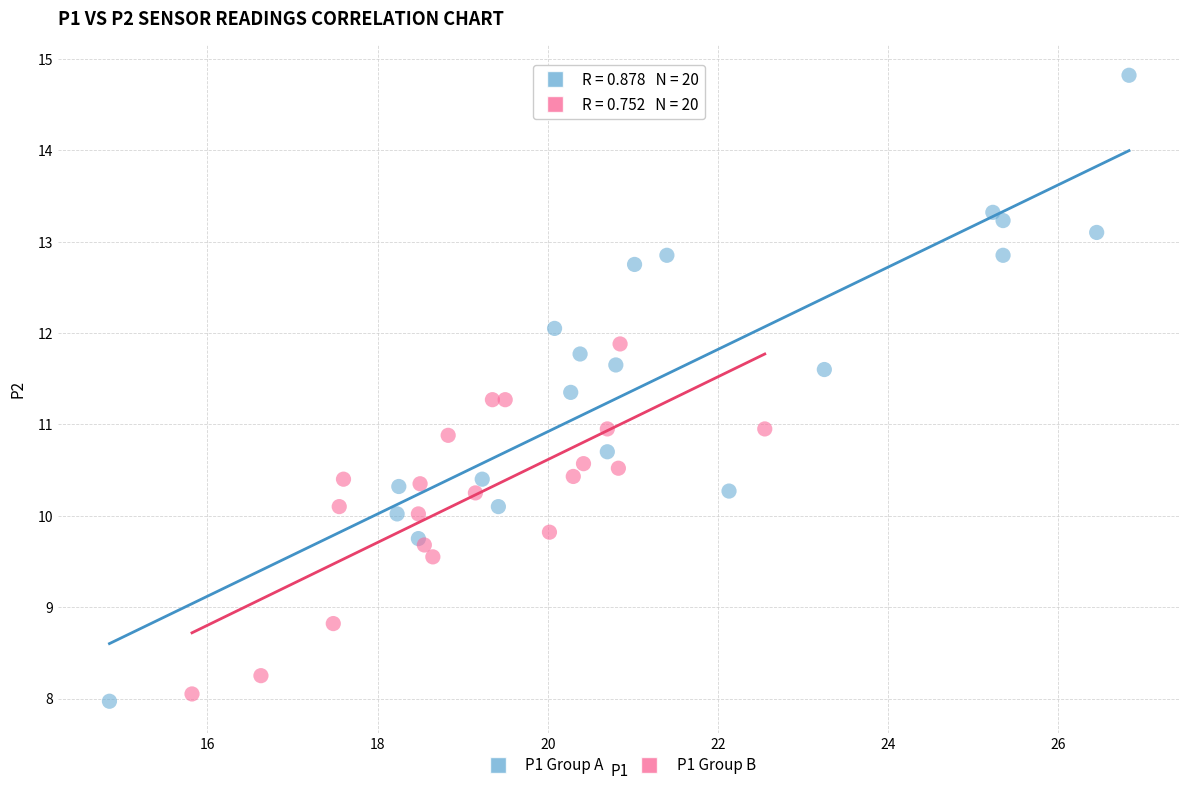

Which series contains the highest Y value?

P1 Group A